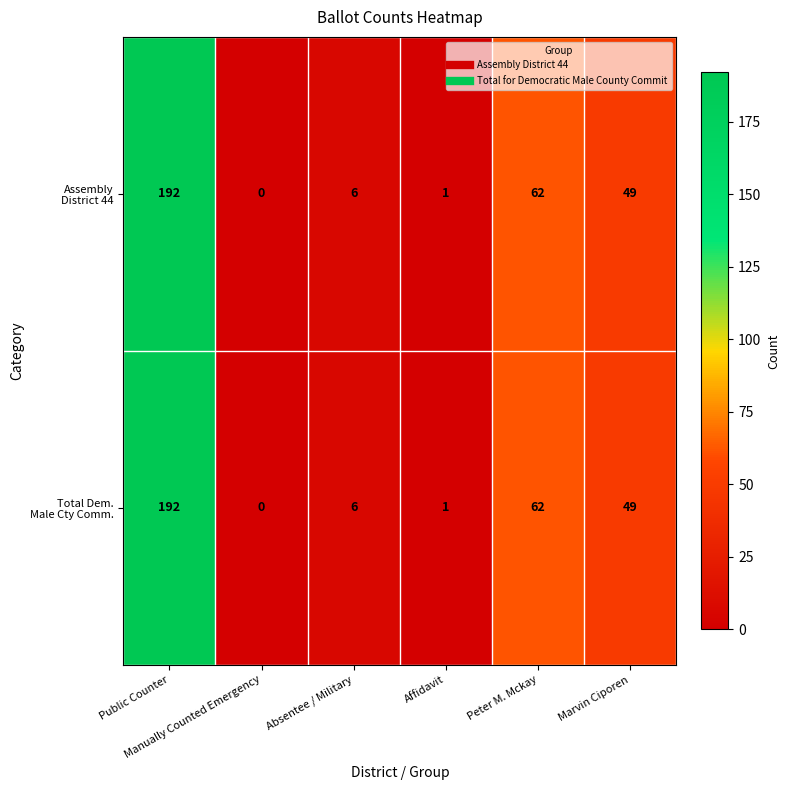

How many distinct data groups are displayed?

2